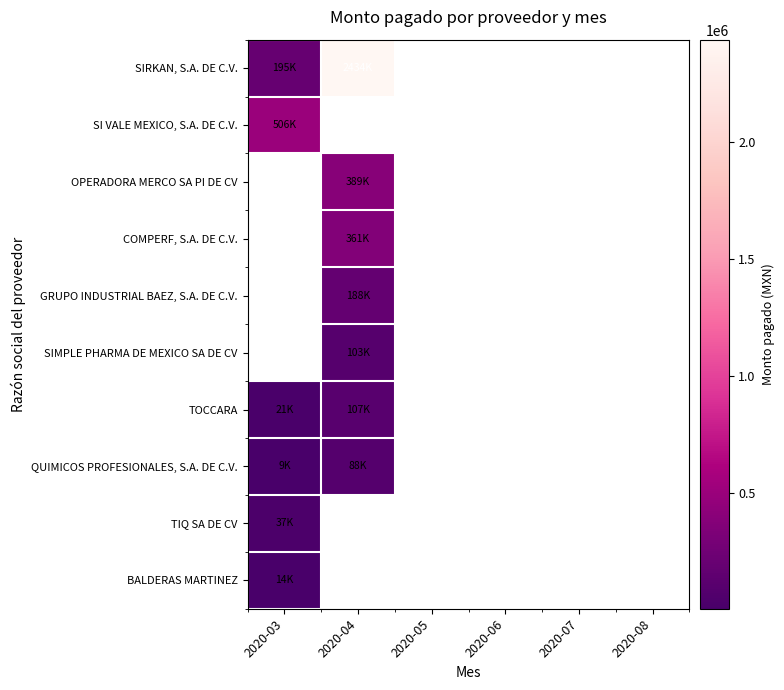

List the series in order of their overall mean, highest first.

SIRKAN, S.A. DE C.V., SI VALE MEXICO, S.A. DE C.V., OPERADORA MERCO SA PI DE CV, COMPERF, S.A. DE C.V., GRUPO INDUSTRIAL BAEZ, S.A. DE C.V., SIMPLE PHARMA DE MEXICO SA DE CV, TOCCARA, QUIMICOS PROFESIONALES, S.A. DE C.V., TIQ SA DE CV, BALDERAS MARTINEZ